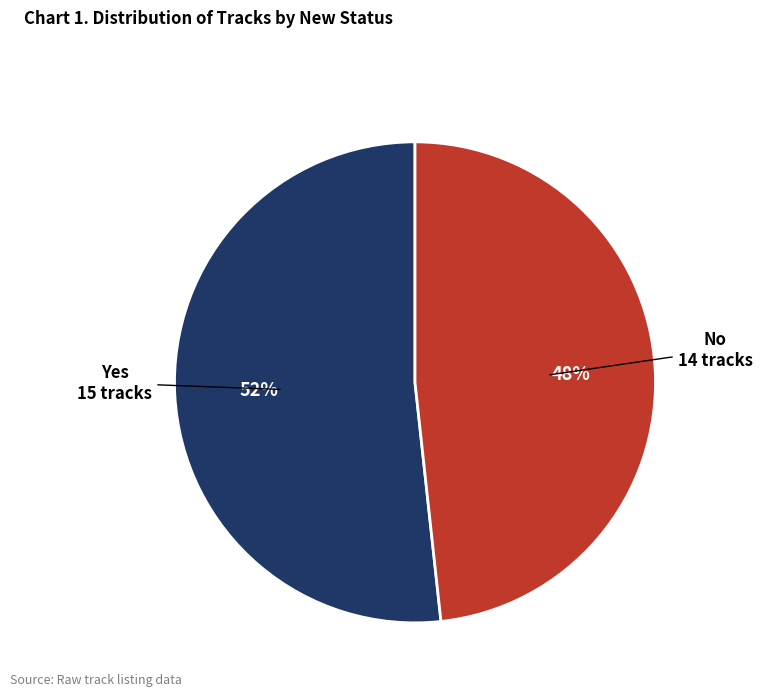

To the nearest percent, what portion does Yes represent?

52%